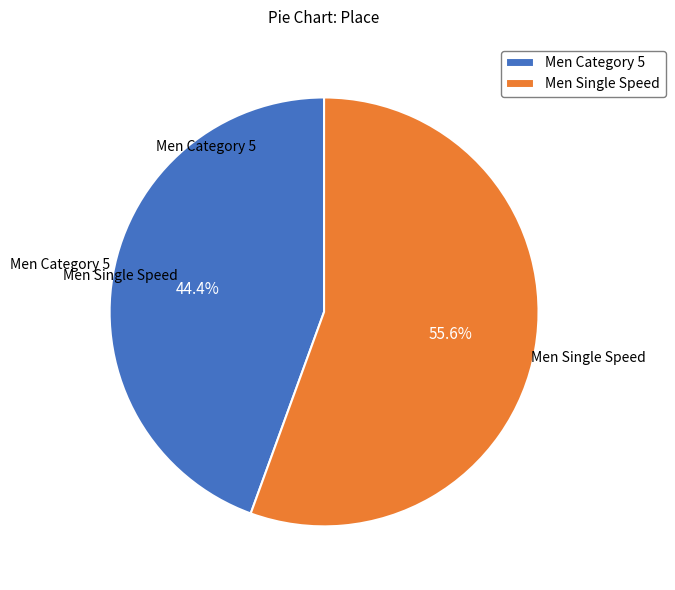

Which has a higher value, Men Single Speed or Men Category 5?

Men Single Speed